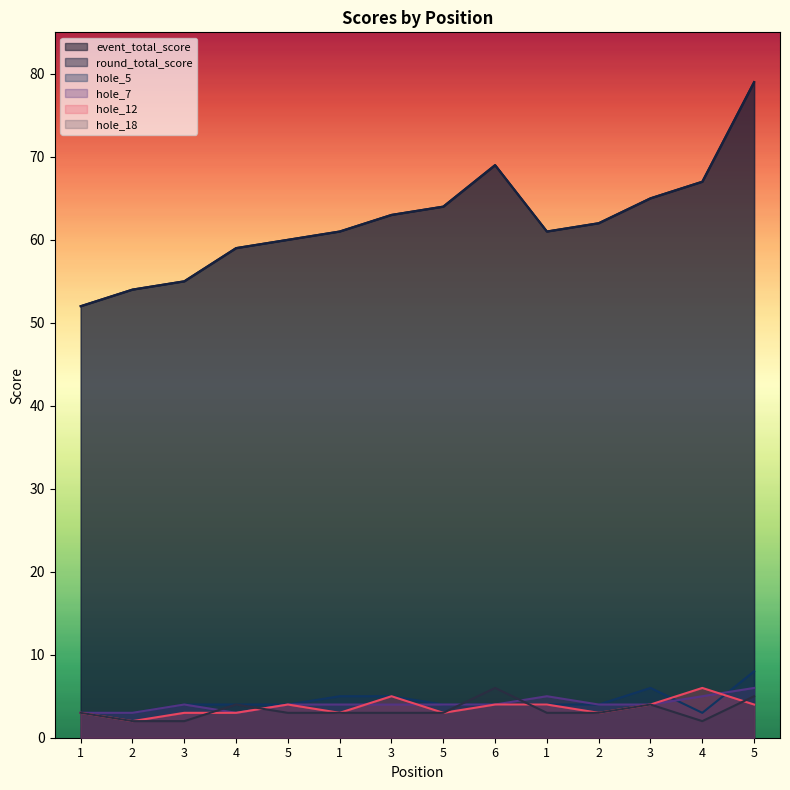

What is the difference between the highest and lowest values at 2?

52